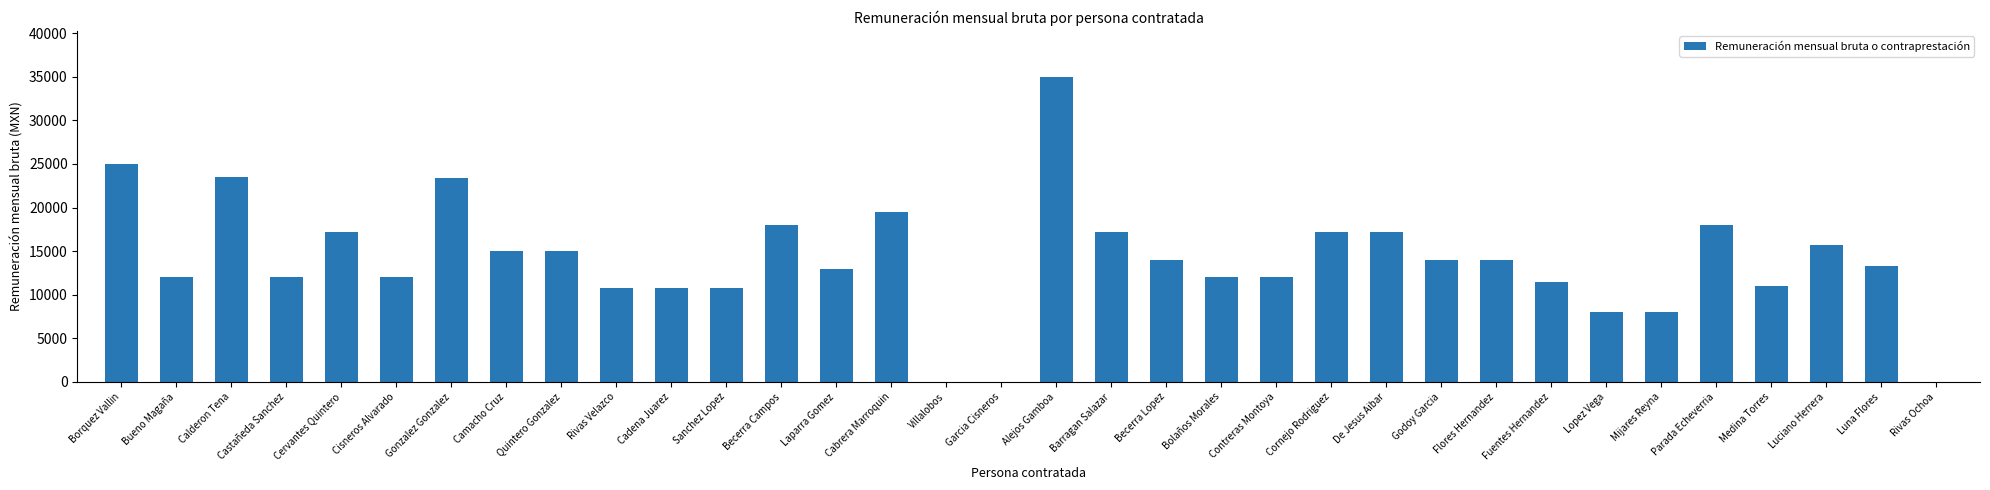

Where does the data first go above 14000?

Borquez Vallin